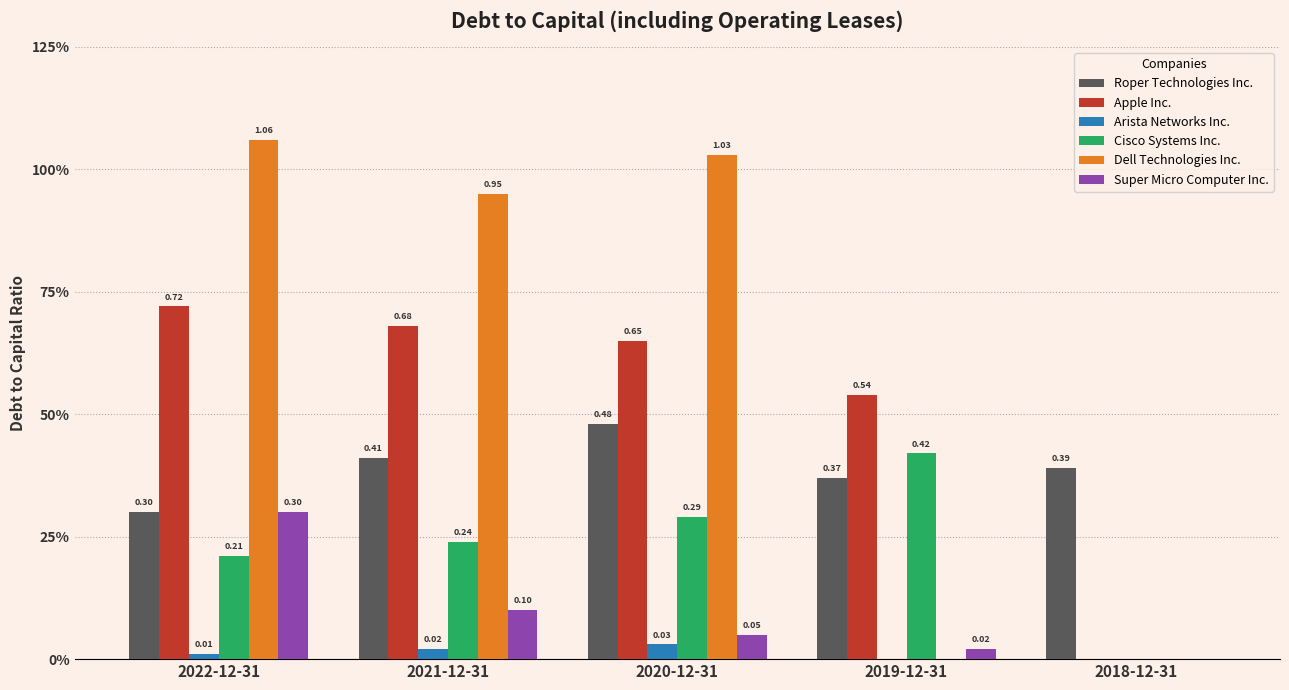

At which category is the sum across all series the highest?

2022-12-31